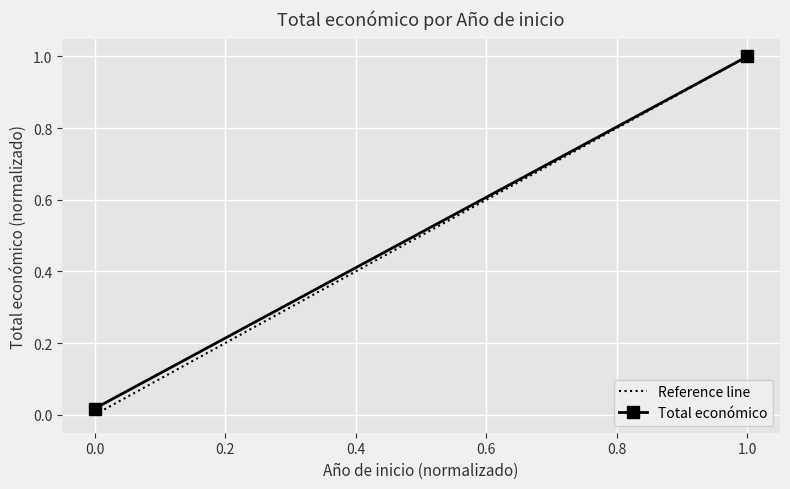

List the series in order of their overall mean, highest first.

Total económico, Reference line